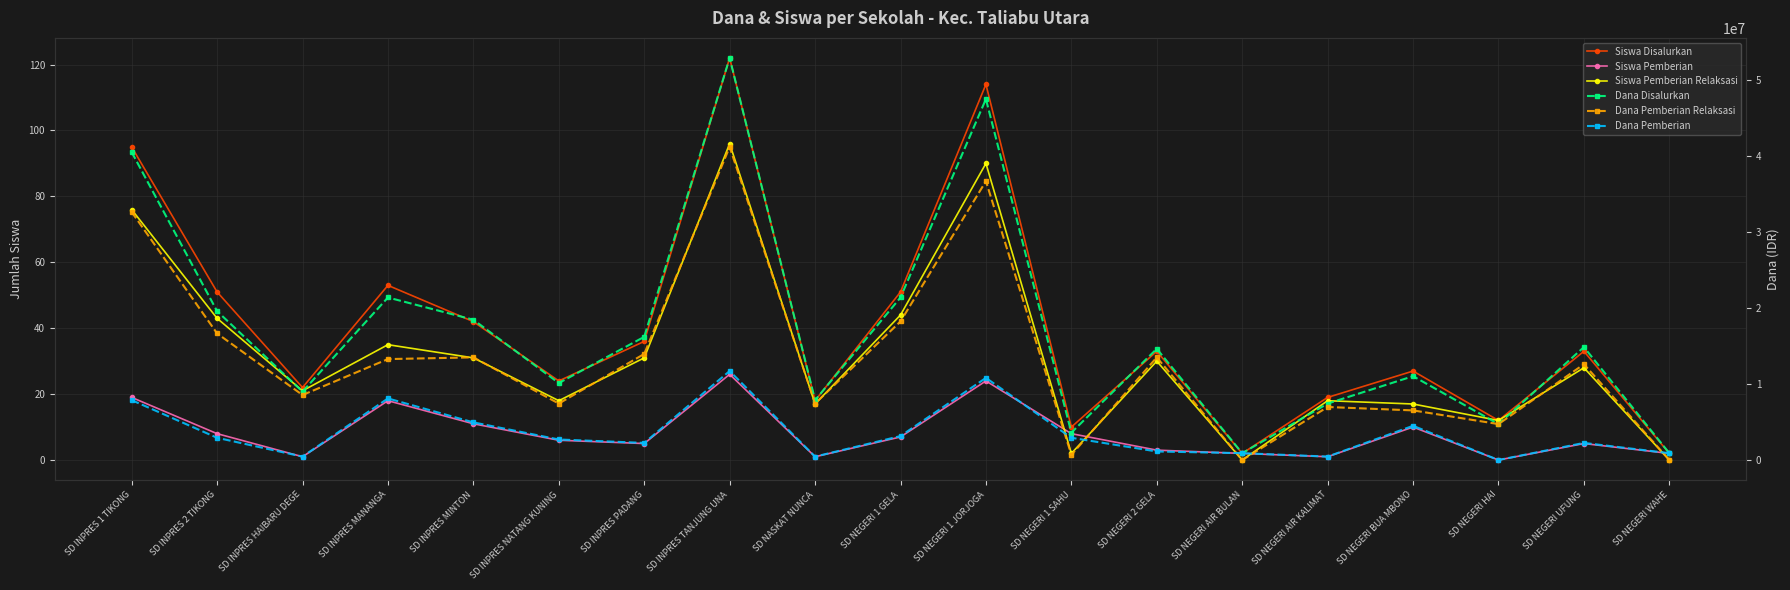

Which category has the lowest value in the Siswa Disalurkan series?

SD NEGERI AIR BULAN